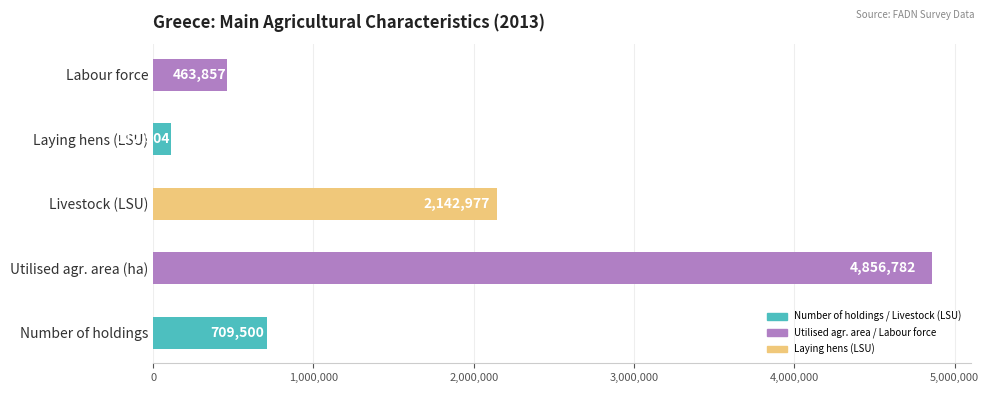

Is it true that the value at Laying hens (LSU) is 112904?

True